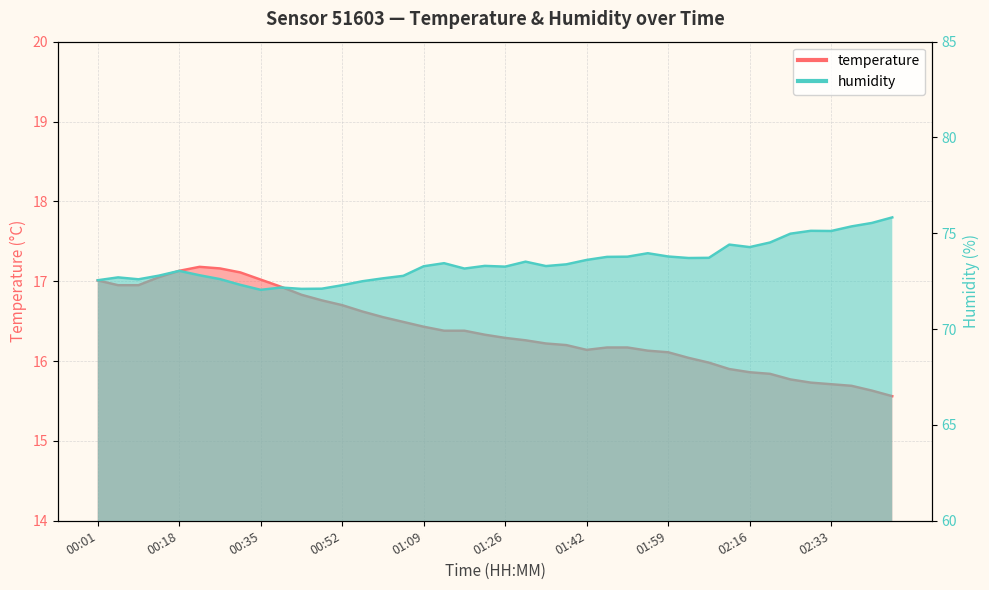

Between 02:41 and 01:26, which is larger?

01:26